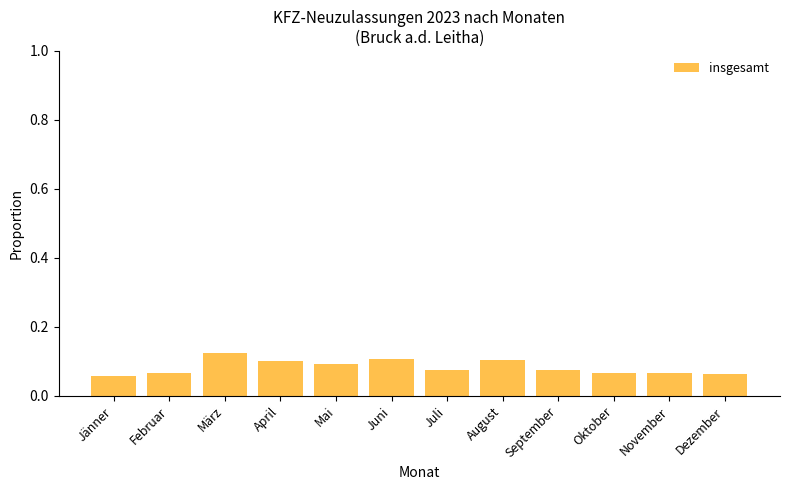

True or false: the data shows 0.1 at Juli.

True